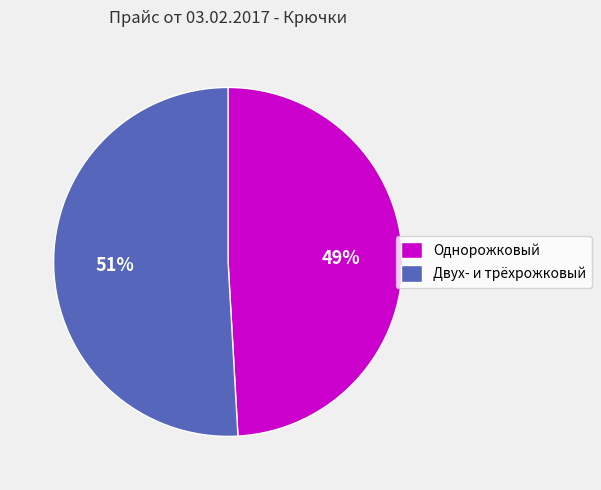

Count the number of slices in the pie.

2